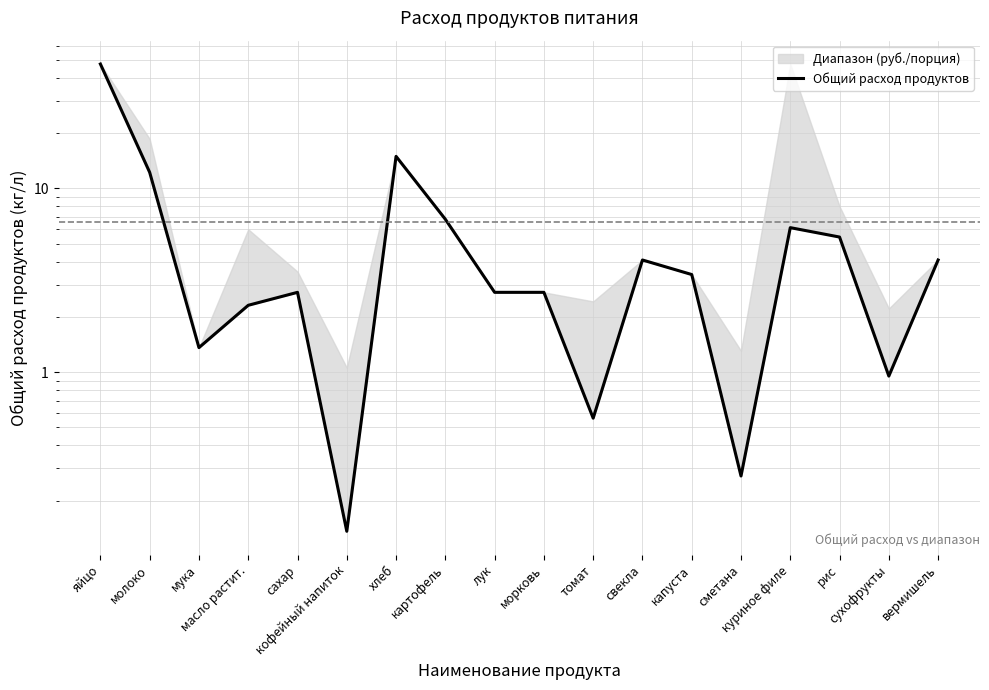

At which label is the value closest to 23?

хлеб